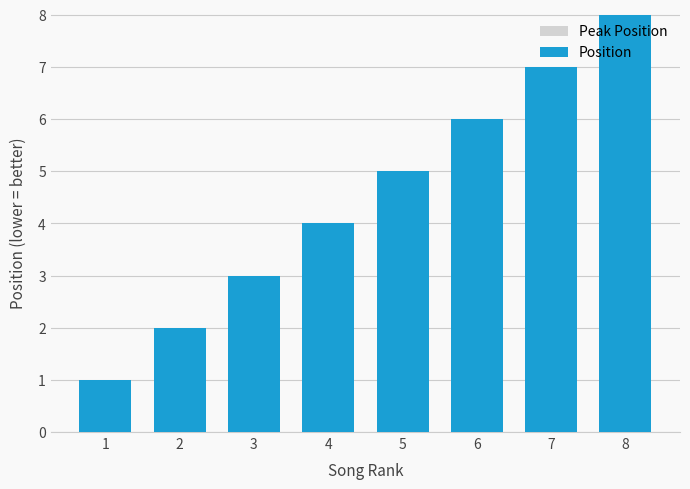

What is the sum of all Peak Position values?

25